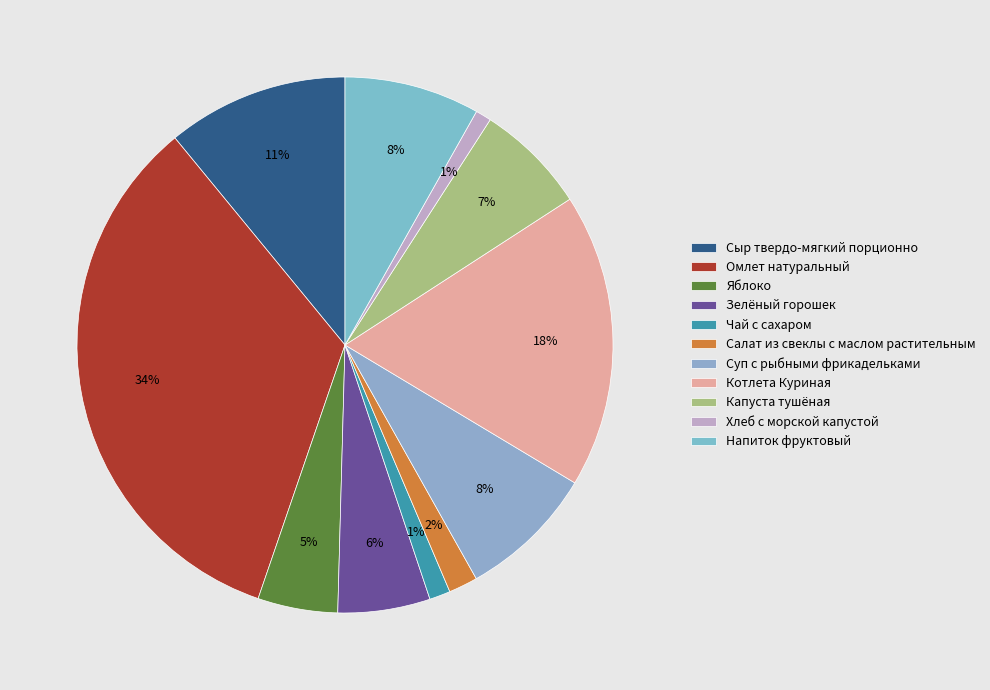

What percentage is NOT represented by Салат из свеклы с маслом растительным?

98.2%